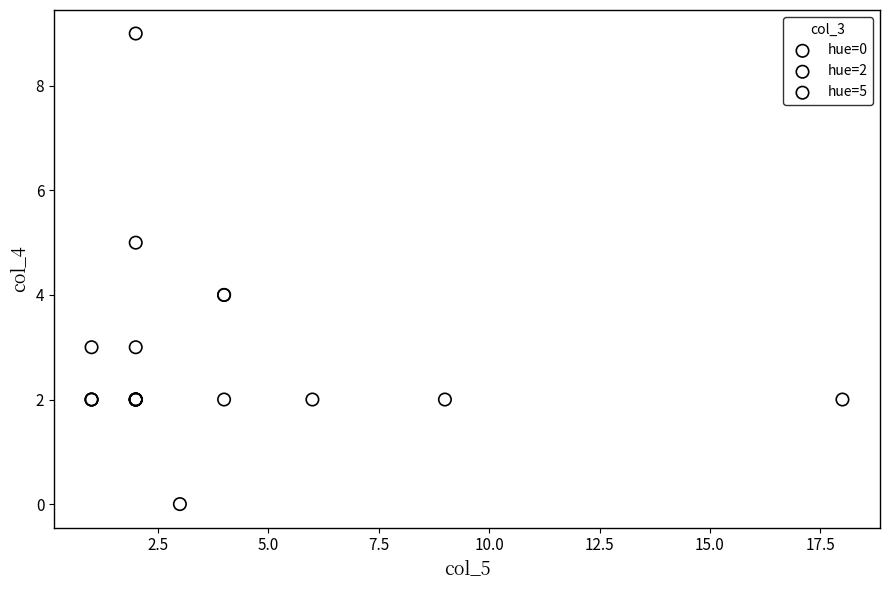

What are all the series names shown in the legend?

hue=0, hue=2, hue=5